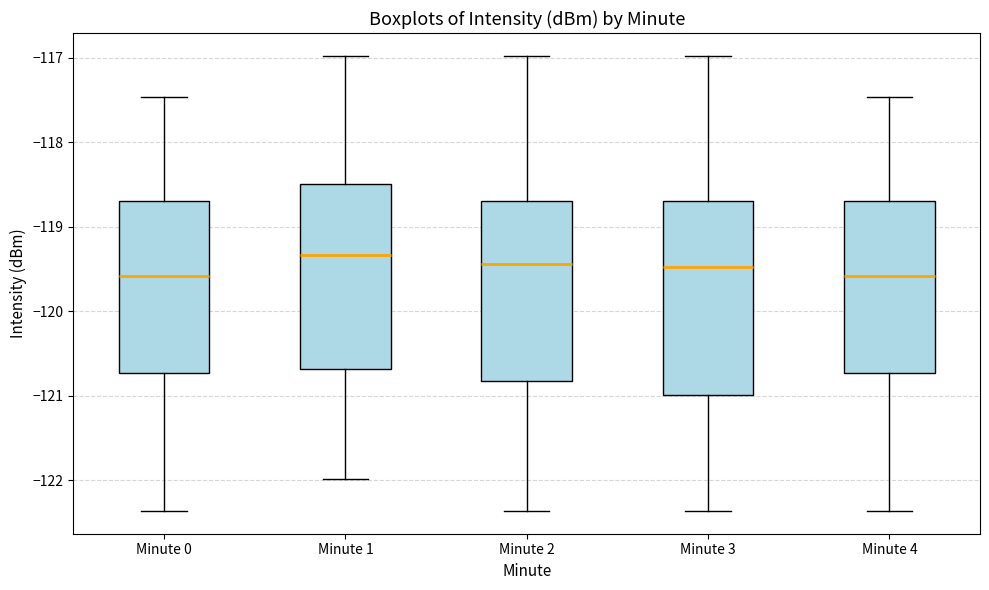

Reading left to right, transcribe this box plot: for each box, give where its median line is, the range the box spans, and where its two whiskers end, as read against the y-axis. The values are not printed on the chart, so give them approximately, as read against the axis.

Minute 0: median -119.6, box -120.7 to -118.7, whiskers -122.4 to -117.5
Minute 1: median -119.3, box -120.7 to -118.5, whiskers -122.0 to -117.0
Minute 2: median -119.4, box -120.8 to -118.7, whiskers -122.4 to -117.0
Minute 3: median -119.5, box -121.0 to -118.7, whiskers -122.4 to -117.0
Minute 4: median -119.6, box -120.7 to -118.7, whiskers -122.4 to -117.5